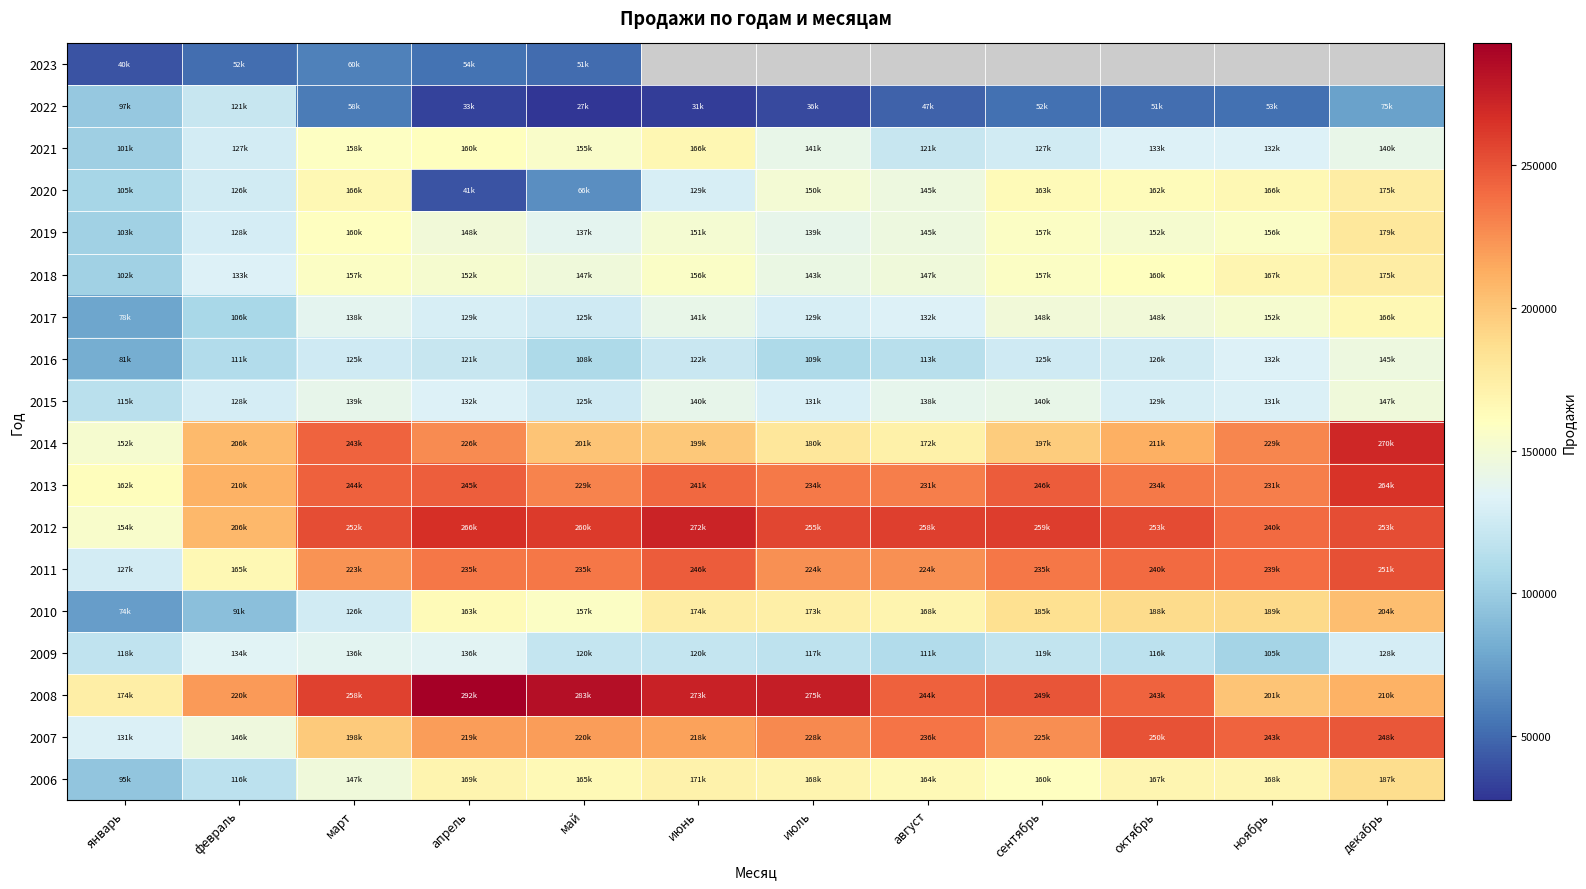

Which category has the highest value across all series?

апрель